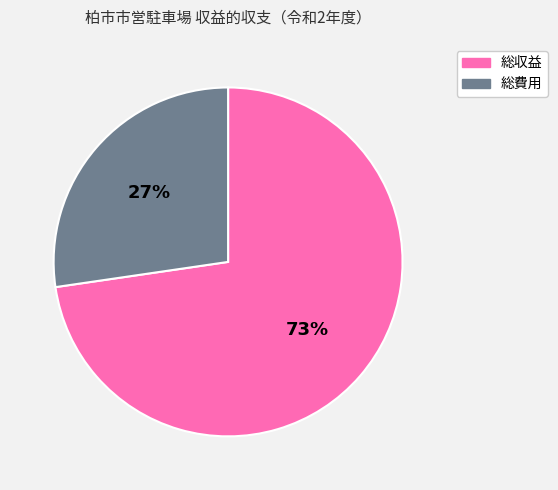

To the nearest percent, what is the combined percentage of 総収益 and 総費用?

100%